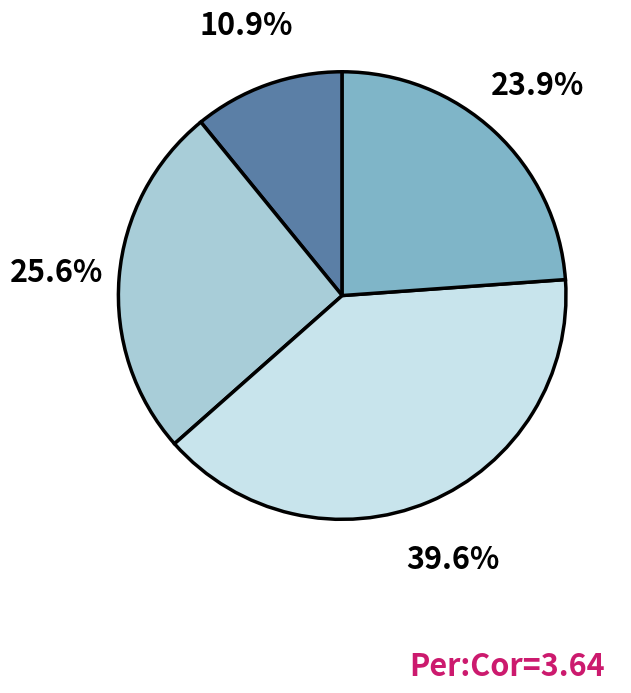

To the nearest percent, what is the difference between the largest and smallest slice percentages?

29%